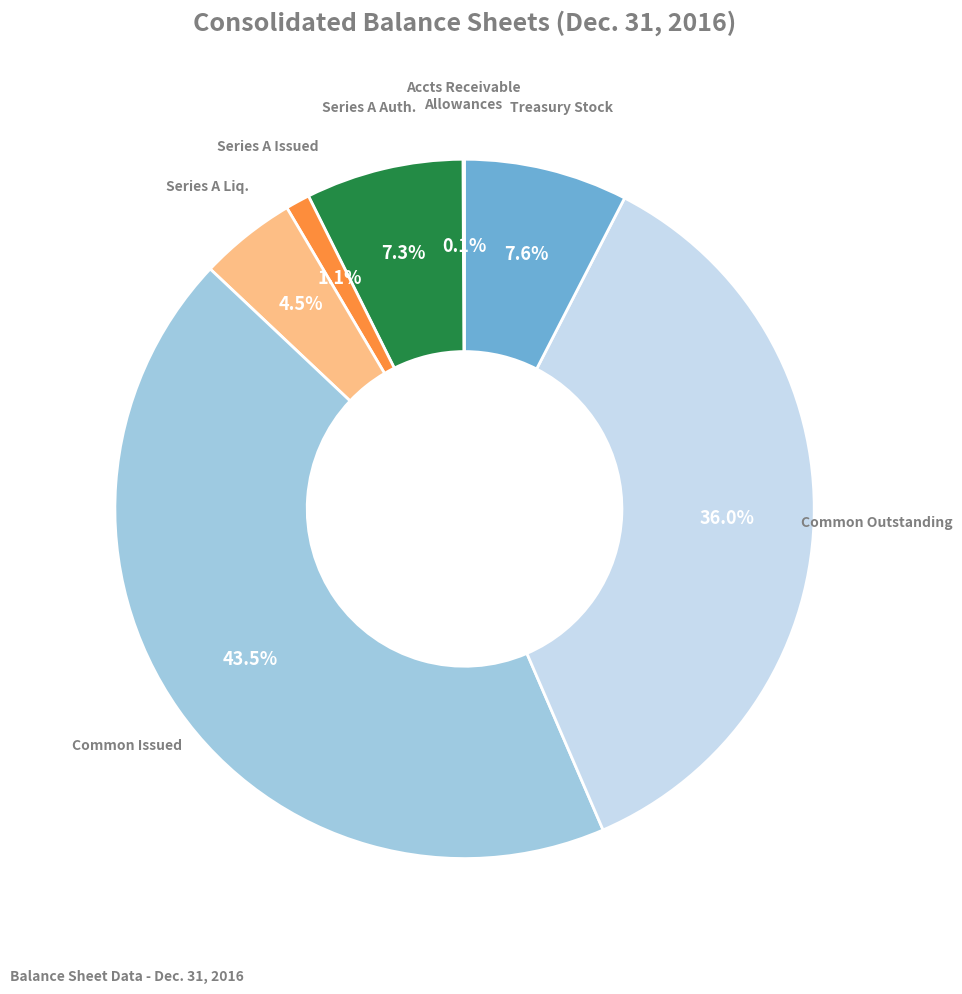

Is there any slice that represents more than half of the pie?

No